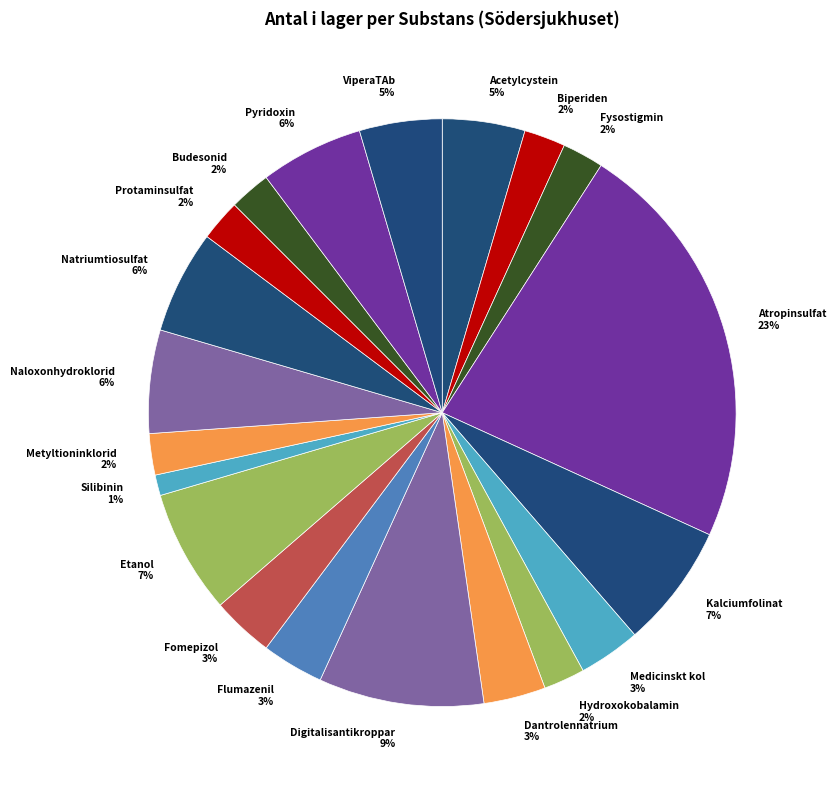

Combined, do Acetylcystein and Atropinsulfat account for over 50%?

No